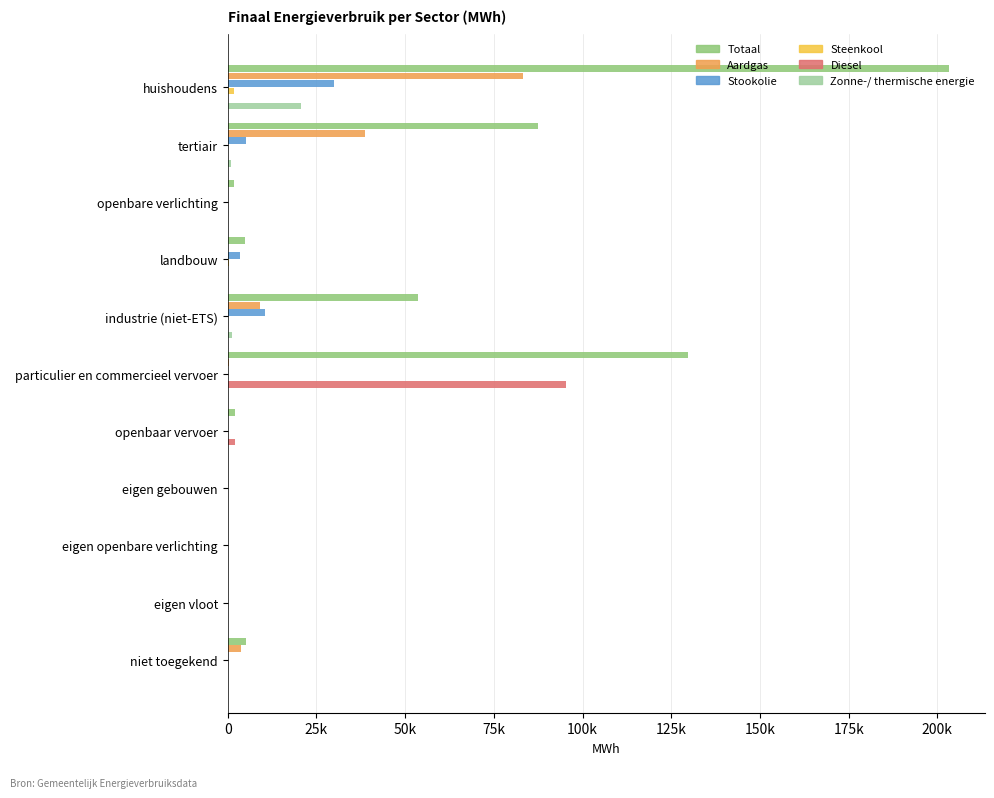

Rank the series by their maximum value, from highest to lowest.

Totaal, Diesel, Aardgas, Stookolie, Zonne-/ thermische energie, Steenkool